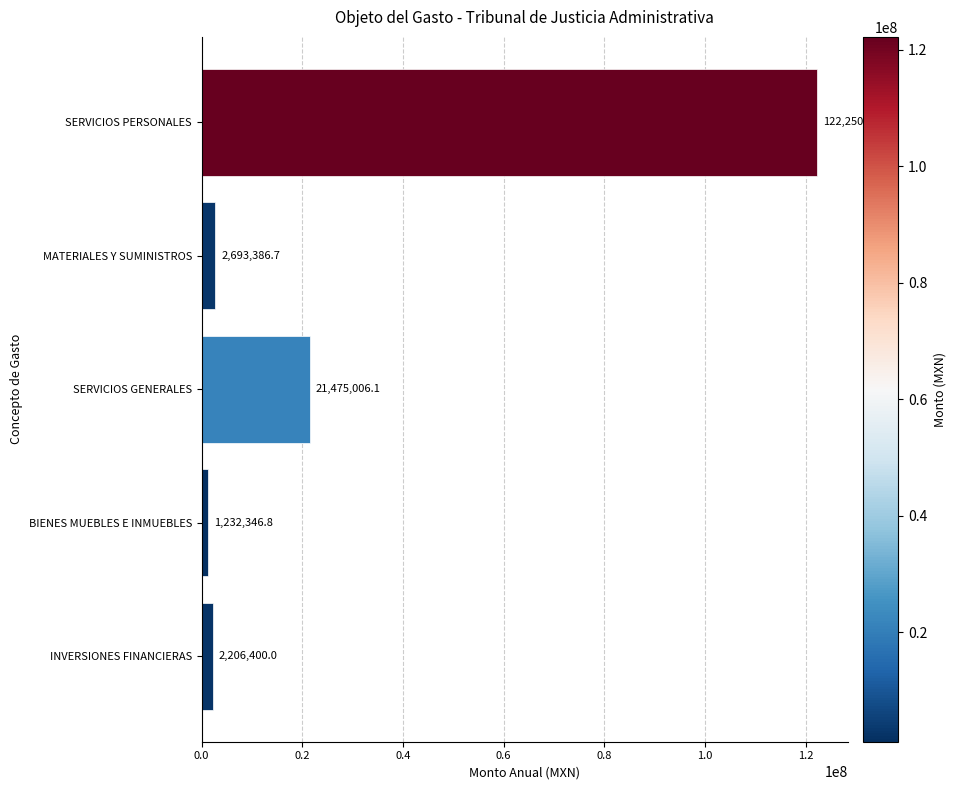

What is the minimum value shown in the chart?

1232346.8